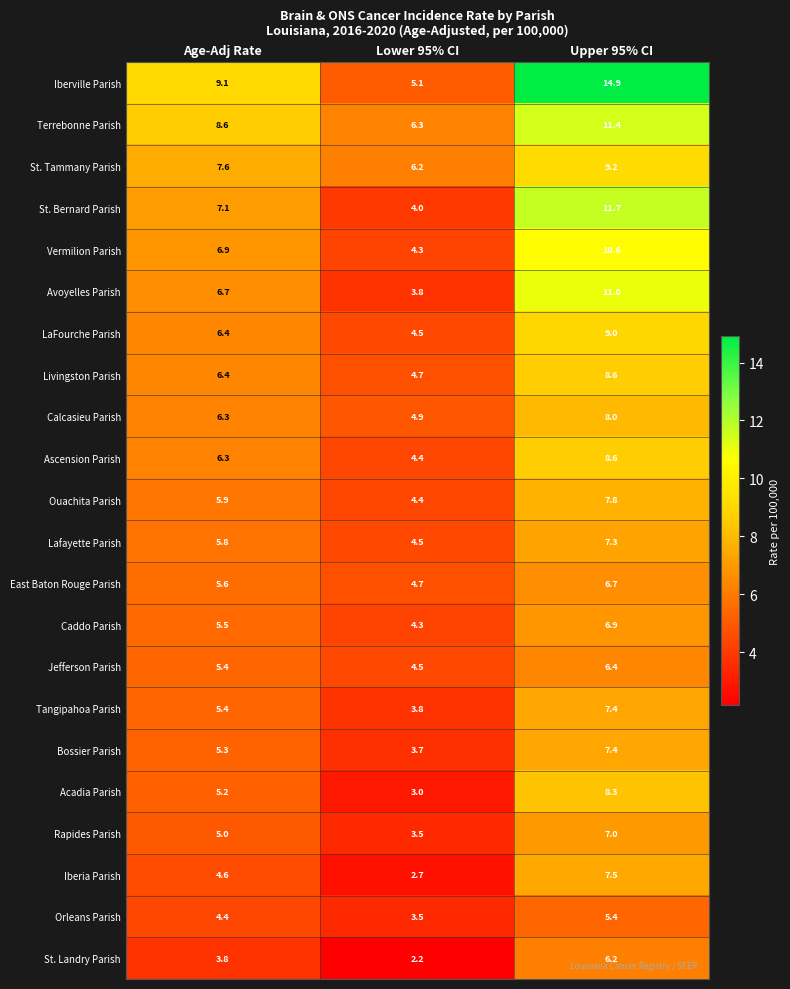

Is it true that Vermilion Parish equals 7.2 at Lower 95% CI?

False